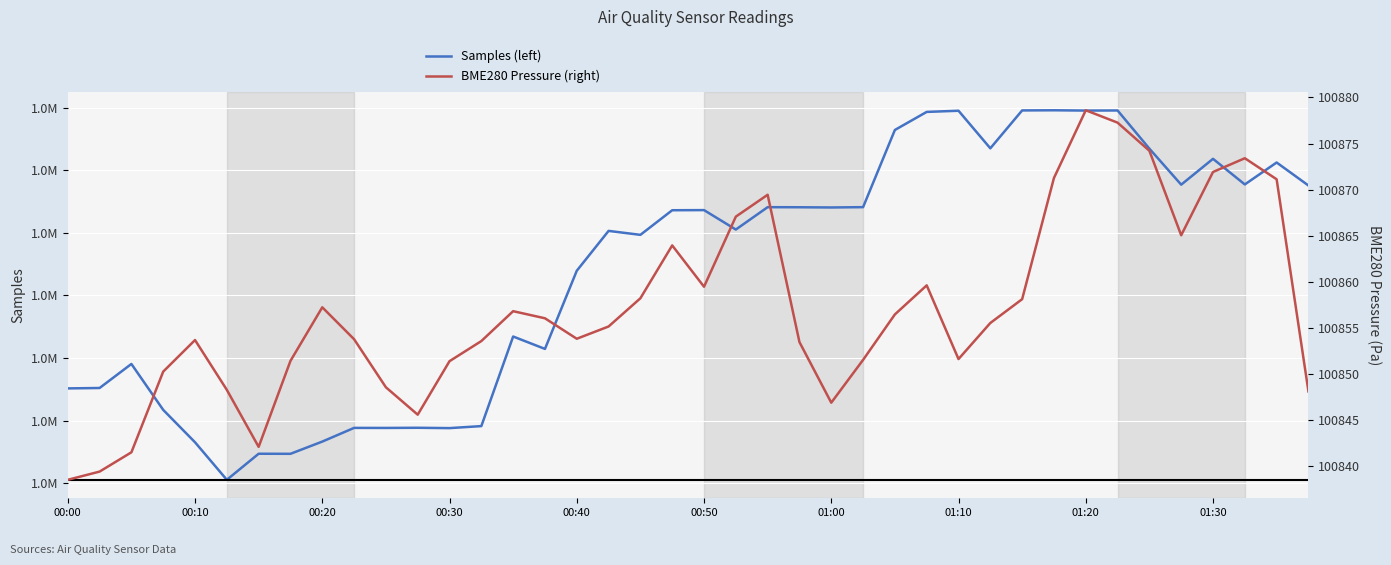

At 00:10, list the series in order from smallest to largest.

BME280 Pressure (right), Samples (left)